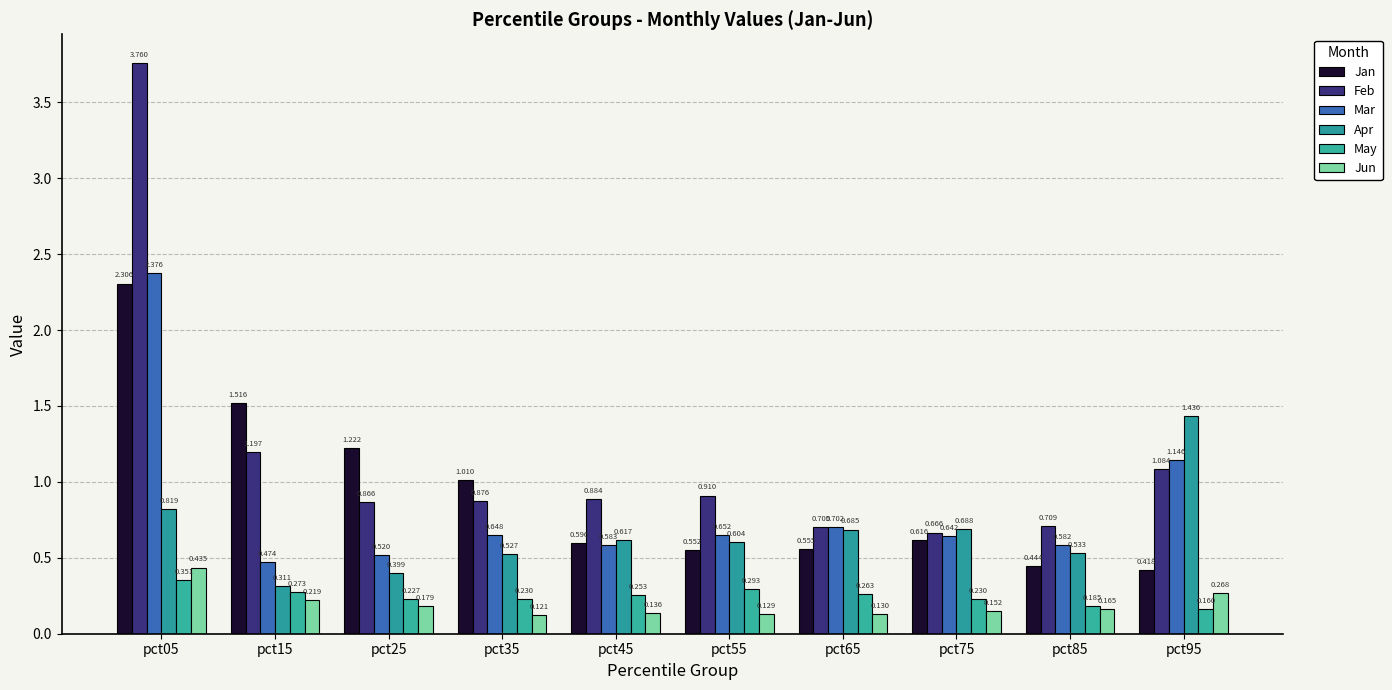

Count the number of categories in the chart.

10